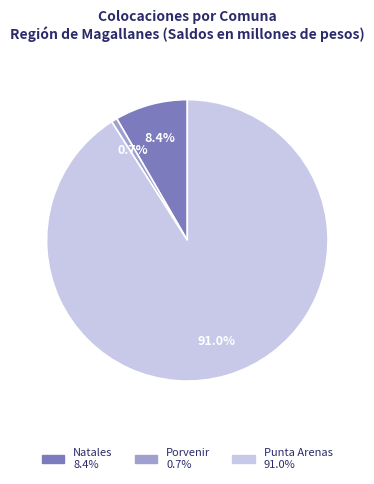

How many segments does this pie chart have?

3